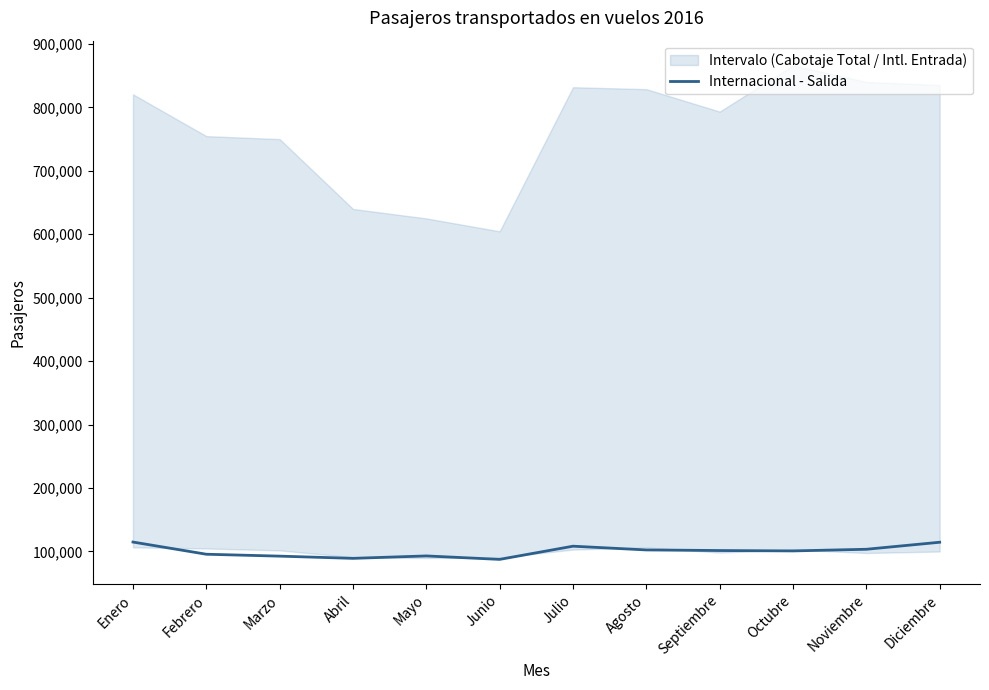

How many categories are shown in the chart?

12